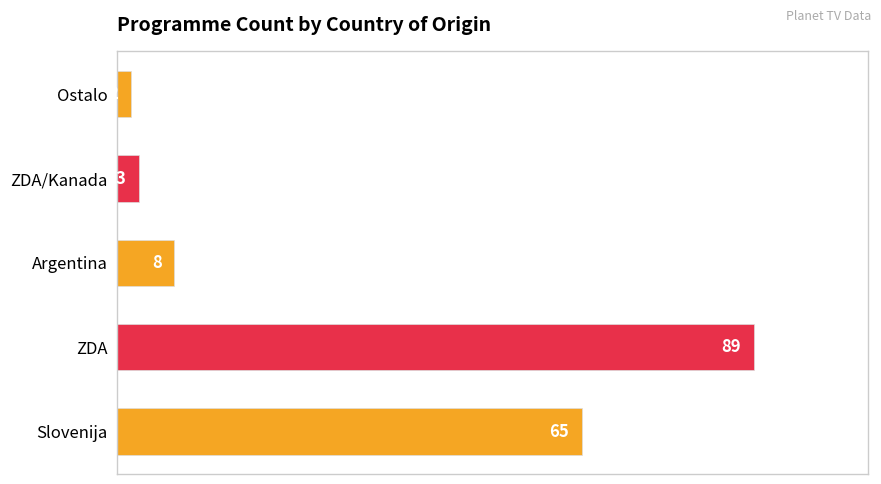

True or false: the data shows 89 at ZDA.

True